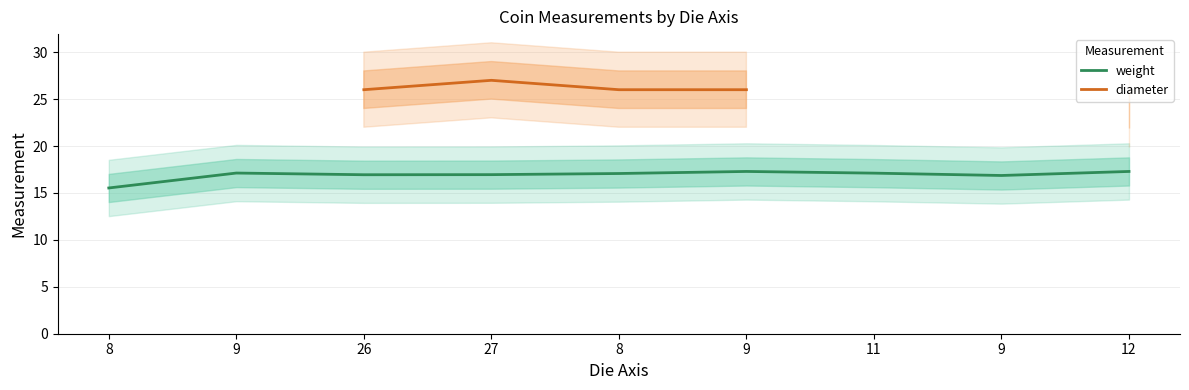

How many categories are shown in the chart?

9